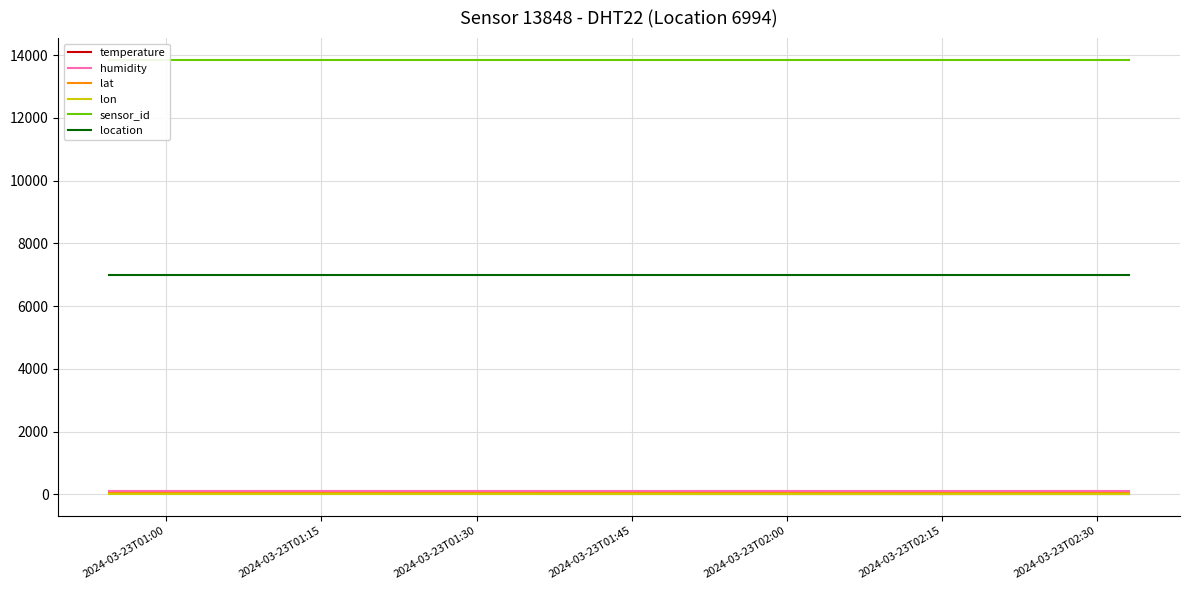

Reading left to right, extract all data points from this chart.

temperature: 10.3	10.2	9.9	9.8	9.8	9.7	9.7	9.6	9.2	9.0	8.6	8.3	8.1	7.9	7.9	8.1	8.3	8.1
humidity: 99.9	99.9	99.9	99.9	99.9	99.9	99.9	99.9	99.9	99.9	99.9	99.9	99.9	99.9	99.9	99.9	99.9	99.9
lat: 49.8	49.8	49.8	49.8	49.8	49.8	49.8	49.8	49.8	49.8	49.8	49.8	49.8	49.8	49.8	49.8	49.8	49.8
lon: 6.1	6.1	6.1	6.1	6.1	6.1	6.1	6.1	6.1	6.1	6.1	6.1	6.1	6.1	6.1	6.1	6.1	6.1
sensor_id: 13848.0	13848.0	13848.0	13848.0	13848.0	13848.0	13848.0	13848.0	13848.0	13848.0	13848.0	13848.0	13848.0	13848.0	13848.0	13848.0	13848.0	13848.0
location: 6994.0	6994.0	6994.0	6994.0	6994.0	6994.0	6994.0	6994.0	6994.0	6994.0	6994.0	6994.0	6994.0	6994.0	6994.0	6994.0	6994.0	6994.0